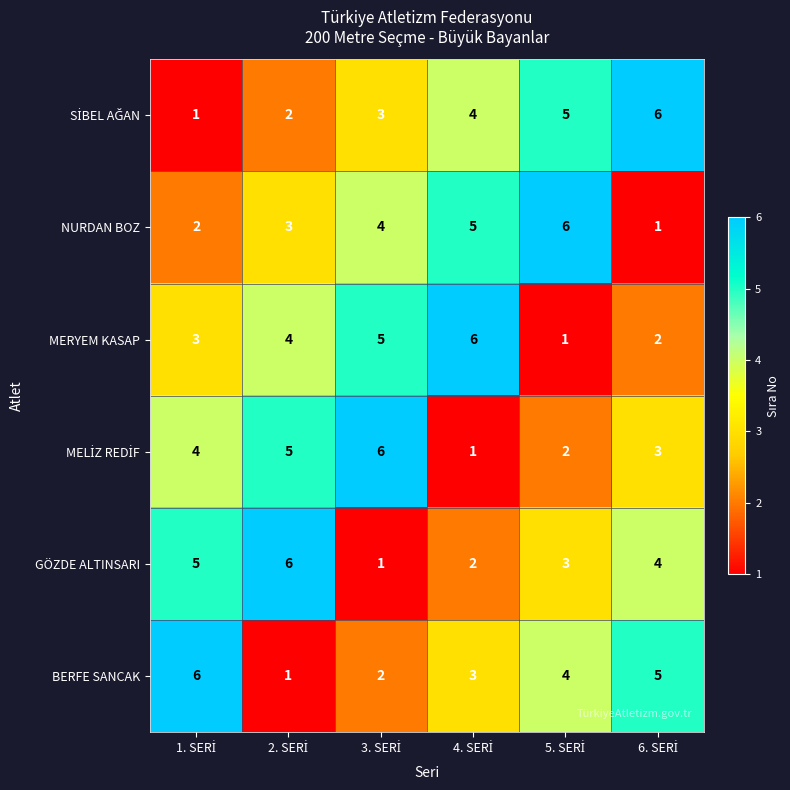

What is the difference between the second highest and second lowest values in the NURDAN BOZ series?

3